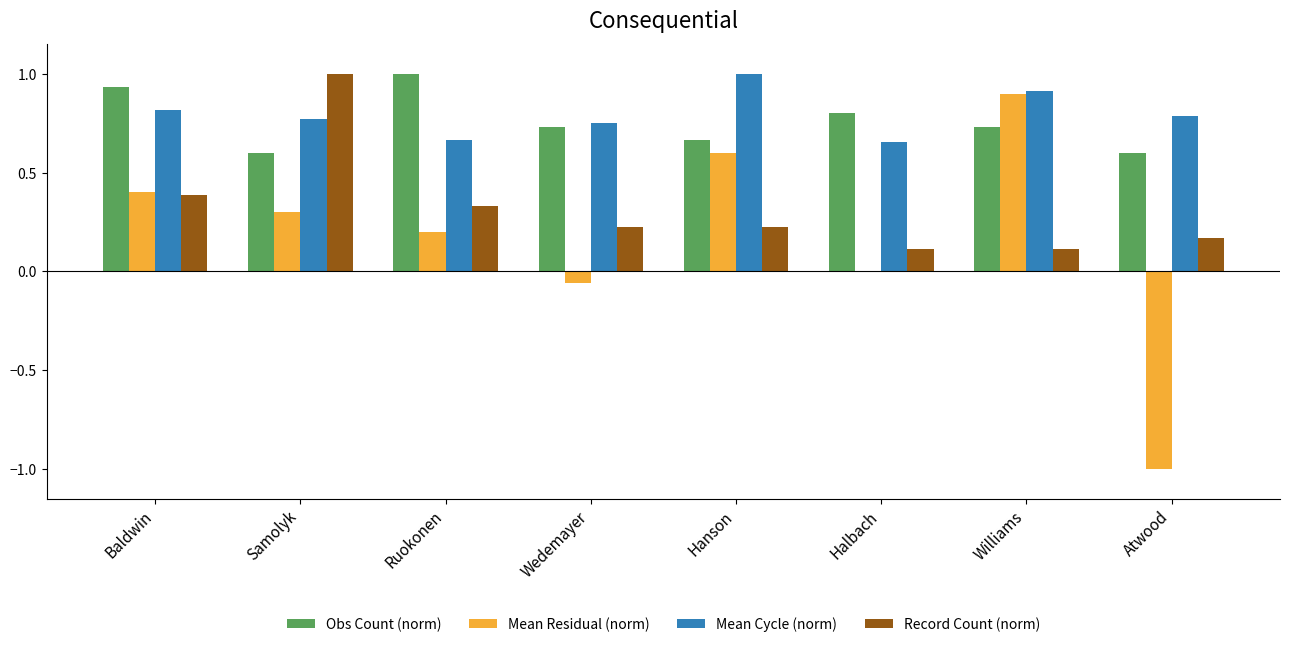

How many series are shown in this chart?

4